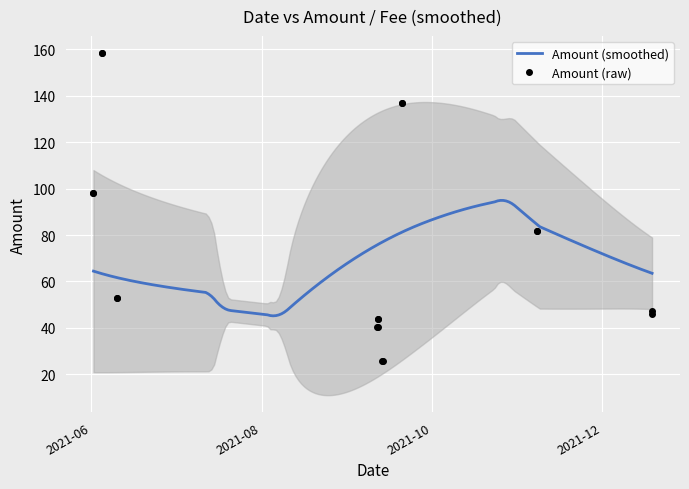

How many distinct data groups are displayed?

1